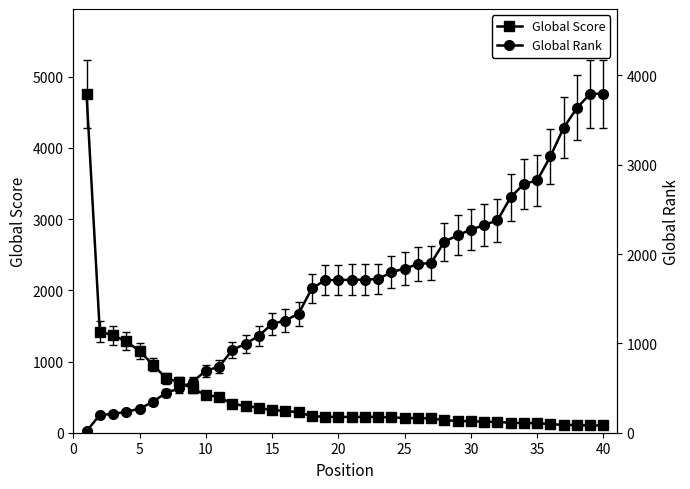

Reading right to left, what are all the values shown in this chart?

Global Score: 102	102	106	111	120	134	135	141	151	155	160	166	174	201	204	208	214	222	222	222	222	223	234	285	308	316	349	378	403	504	528	623	707	766	957	1147	1283	1368	1420	4760
Global Rank: 3794	3794	3635	3414	3094	2824	2784	2636	2376	2325	2272	2211	2137	1901	1887	1836	1798	1720	1713	1712	1710	1707	1615	1333	1255	1219	1084	996	927	738	694	570	495	448	344	269	234	210	199	17